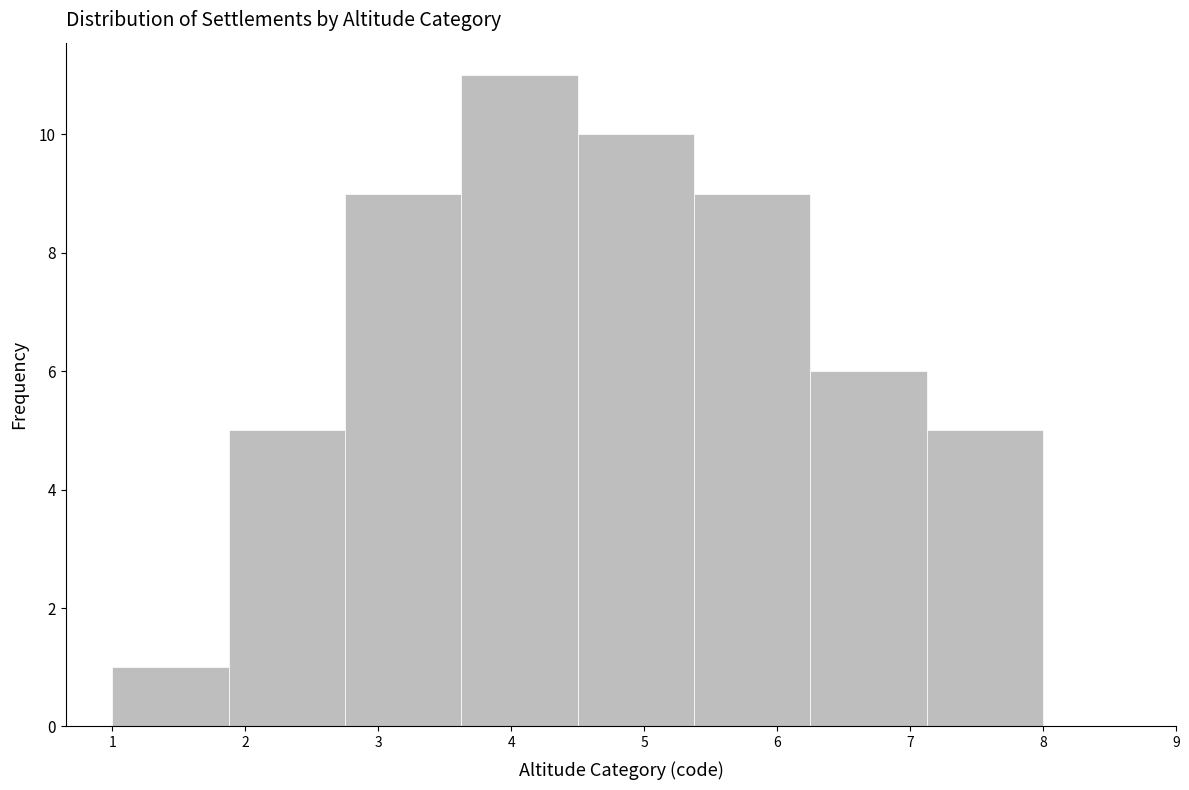

Over which range of the x-axis is the bar tallest?

3.6 to 4.5